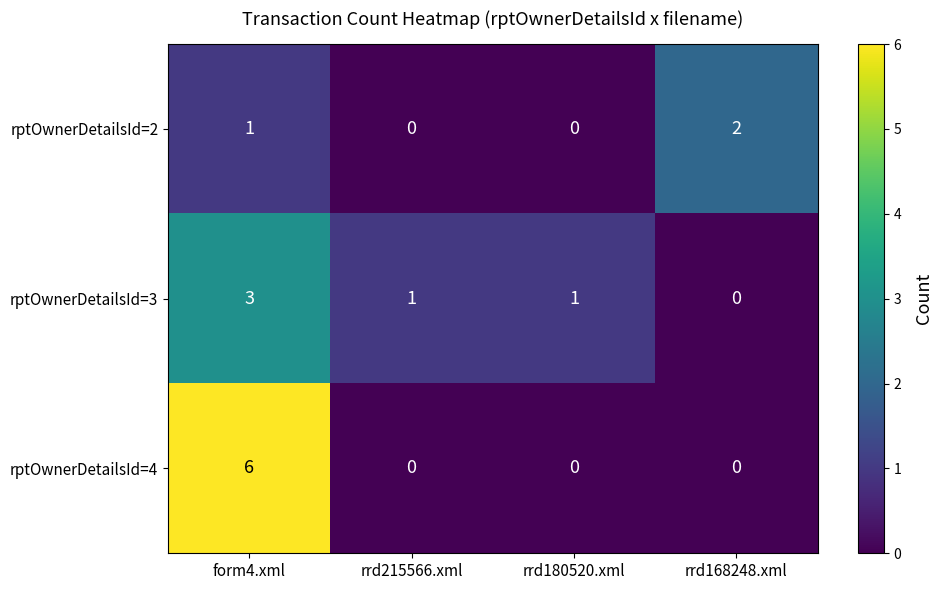

At which label does rptOwnerDetailsId=3 reach its peak?

form4.xml